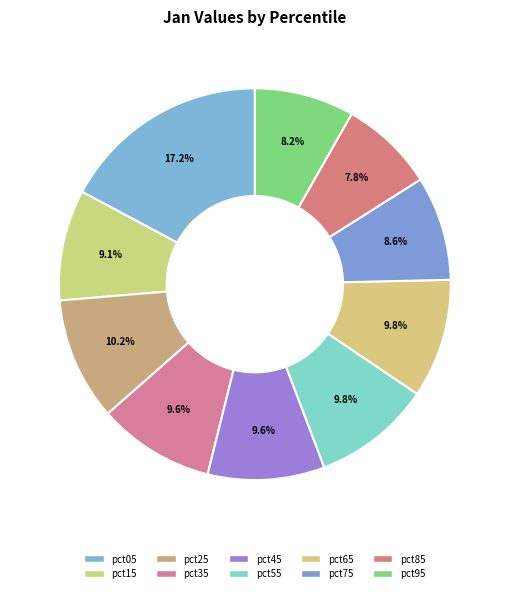

Rank the categories by value from highest to lowest.

pct05, pct25, pct65, pct55, pct45, pct35, pct15, pct75, pct95, pct85